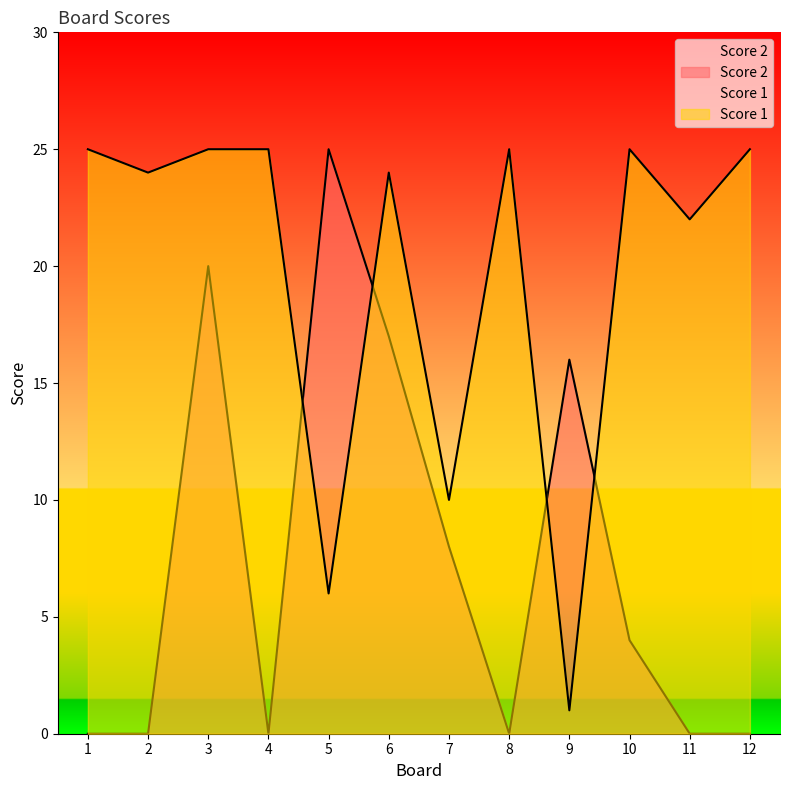

At which category does the chart reach its minimum across all series?

1